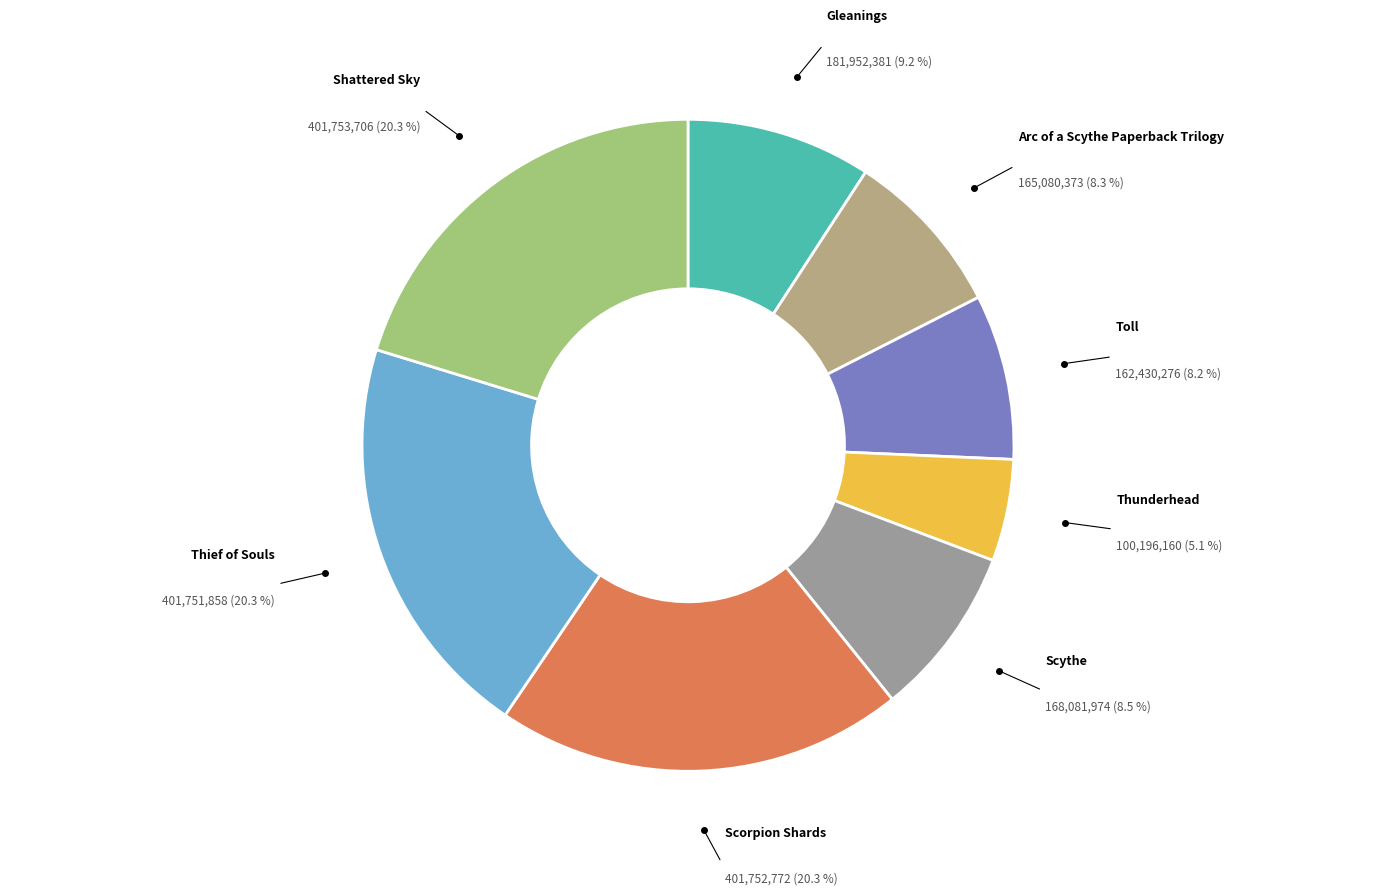

To the nearest percent, what is the difference between the Toll and Gleanings slice percentages?

1%